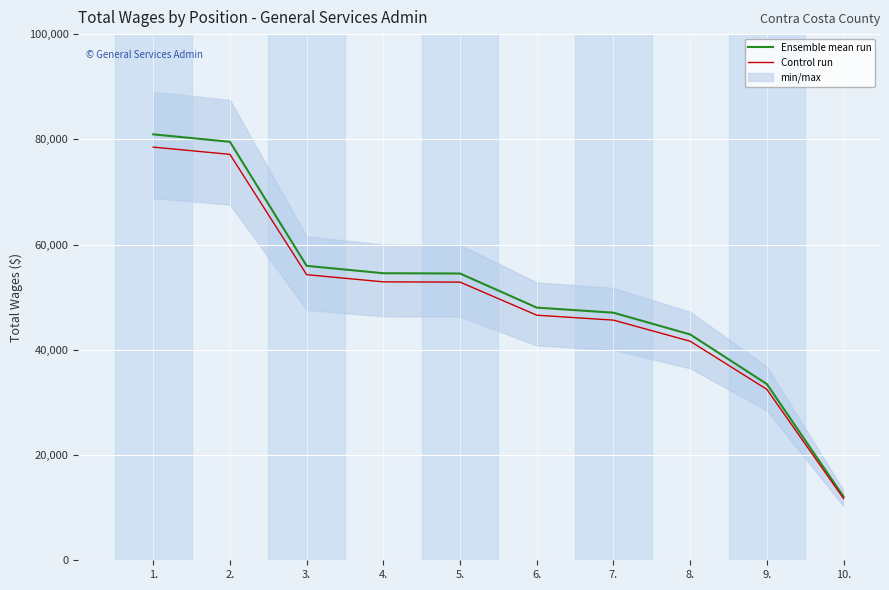

What is the sum of the Control run values at 3. and 4.?

107196.6